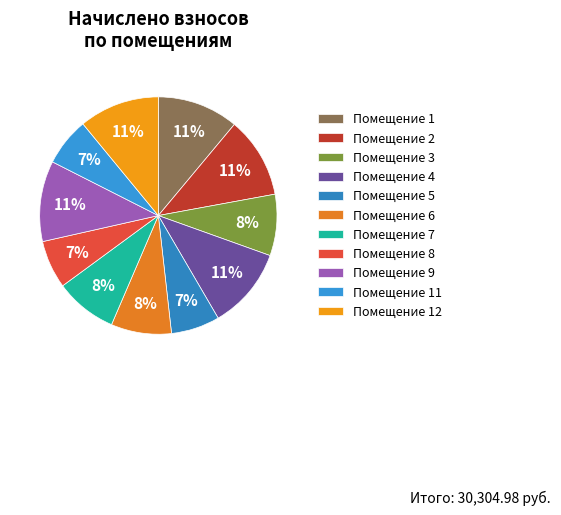

How many slices are in this pie chart?

11